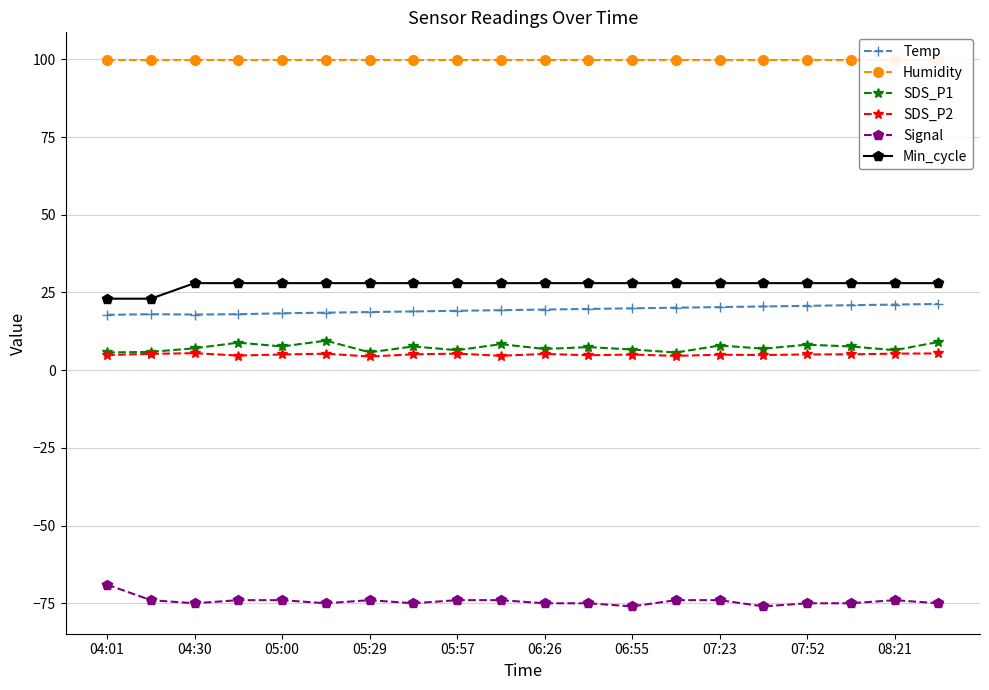

List the series in order of their peak value, lowest first.

Signal, SDS_P2, SDS_P1, Temp, Min_cycle, Humidity